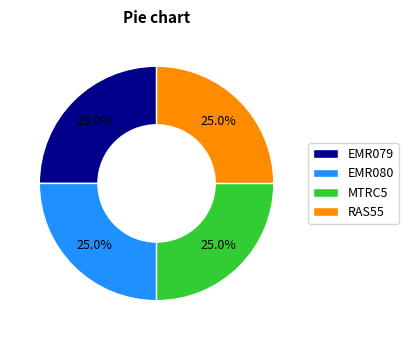

True or false: MTRC5 accounts for 25% of the total.

True